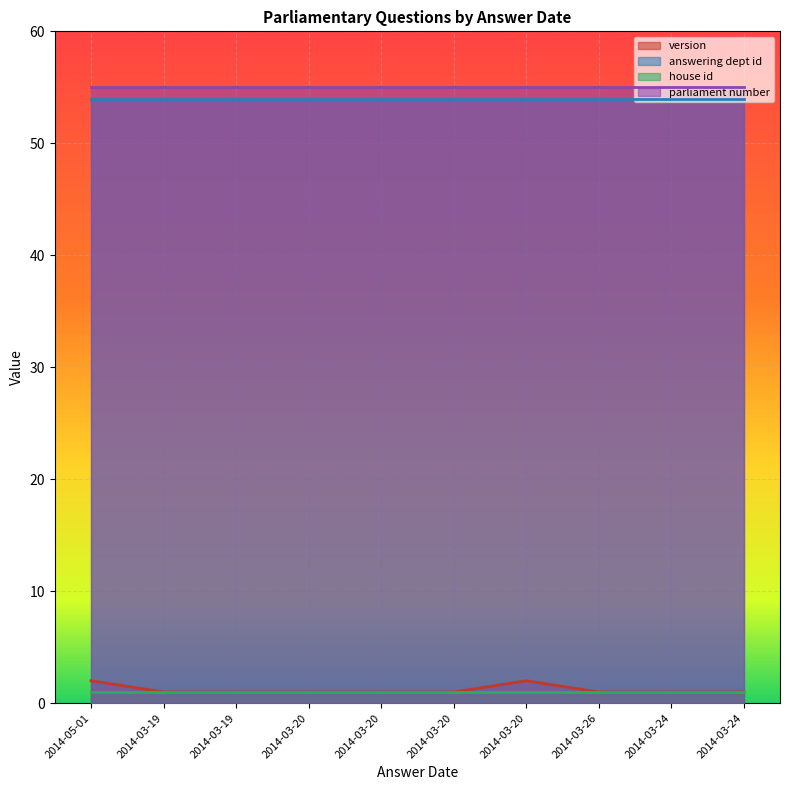

Is it true that version equals 0 at 2014-03-20?

False